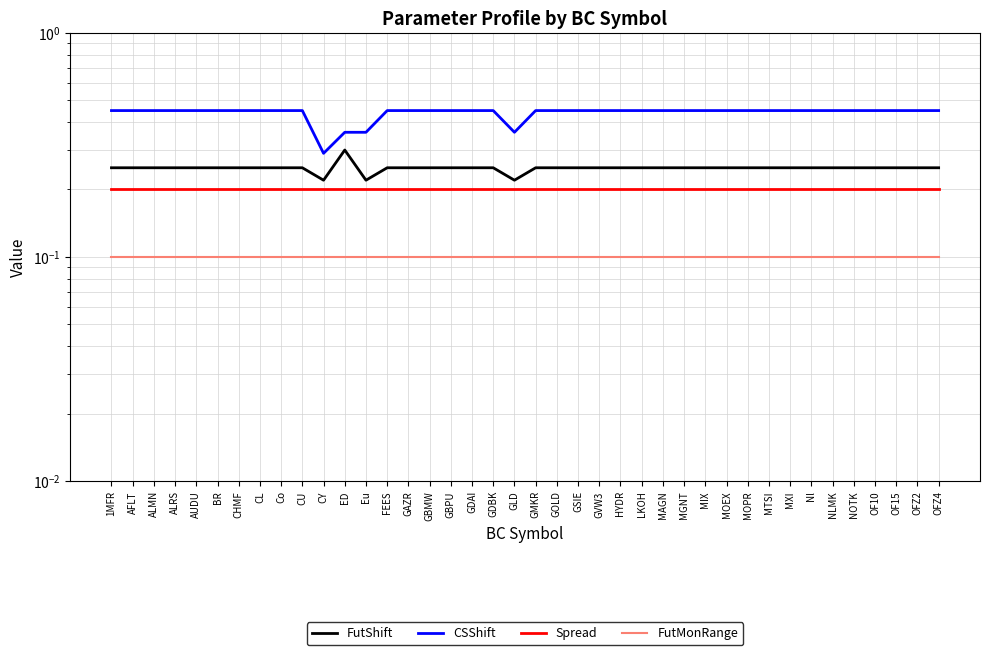

Is this an area chart (filled region under the line)?

No